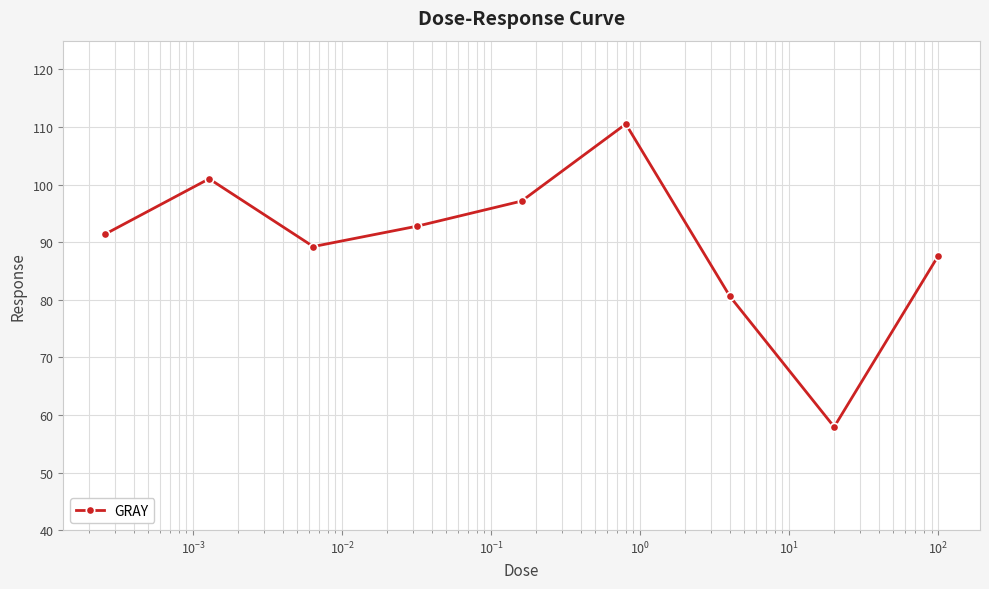

Reading right to left, what are all the values shown in this chart?

87.7	57.9	80.6	110.5	97.1	92.8	89.2	101.0	91.4